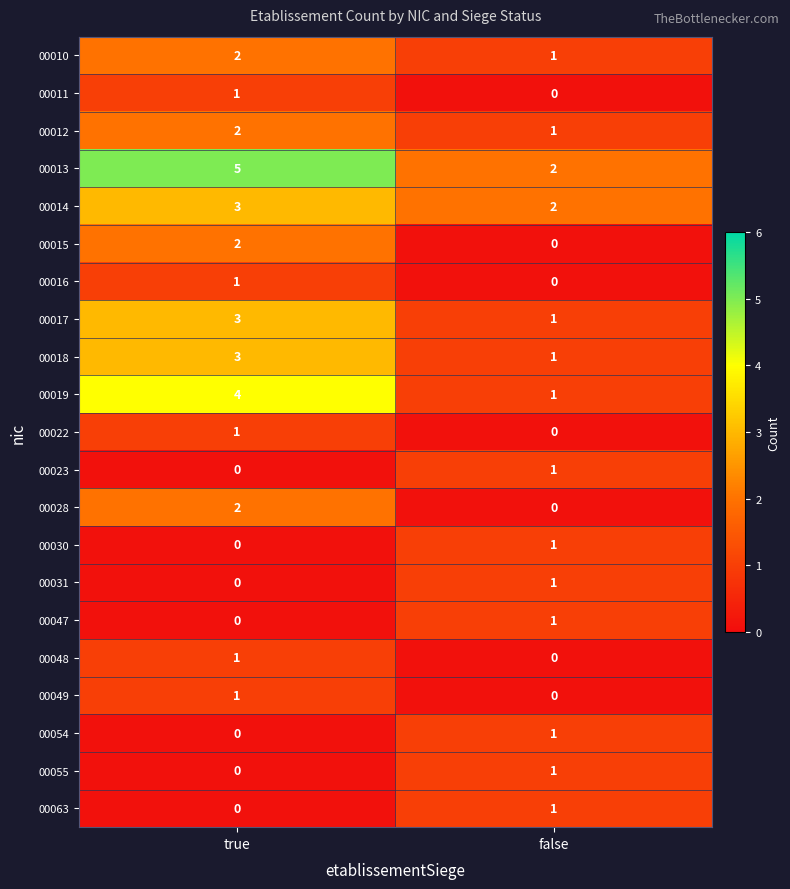

How many categories are shown in the chart?

2